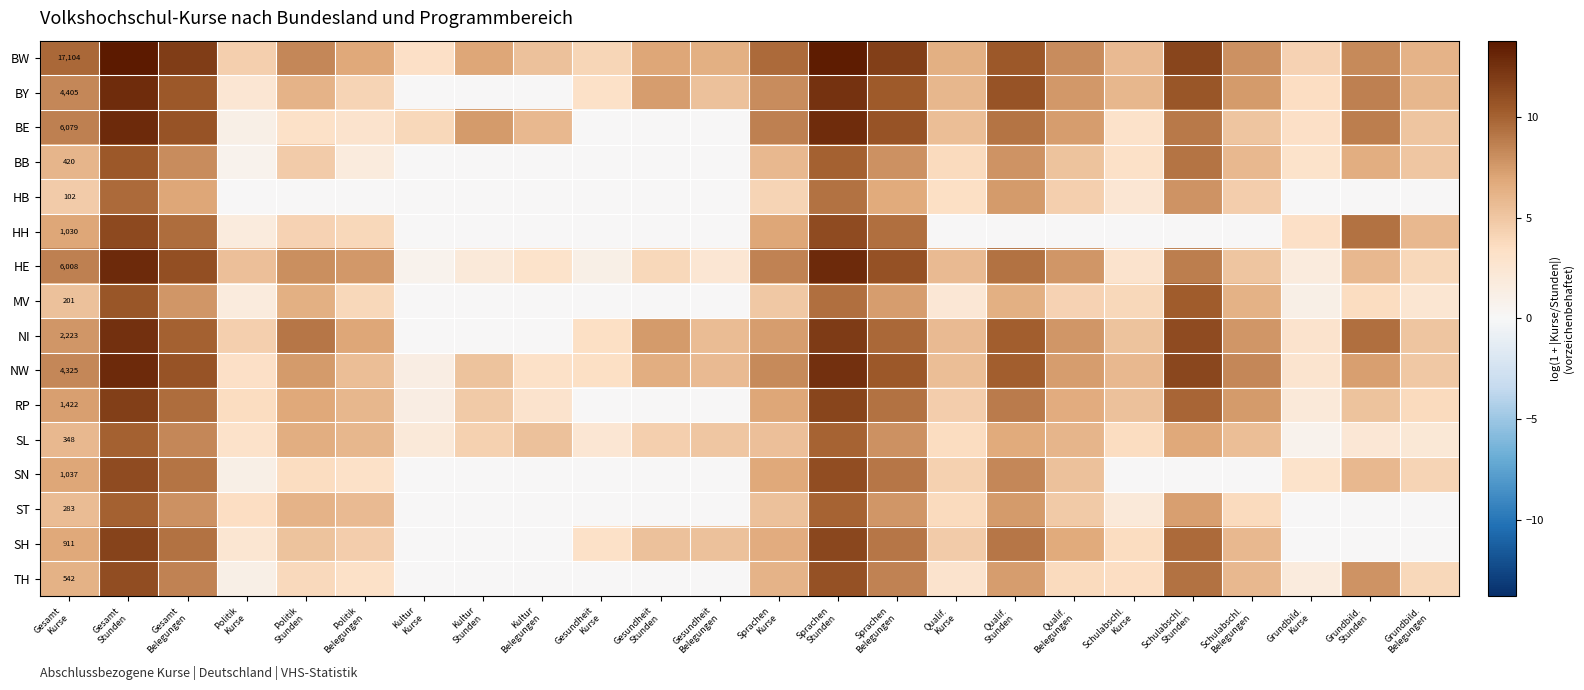

Read the HE value at Kultur Kurse.

0.7